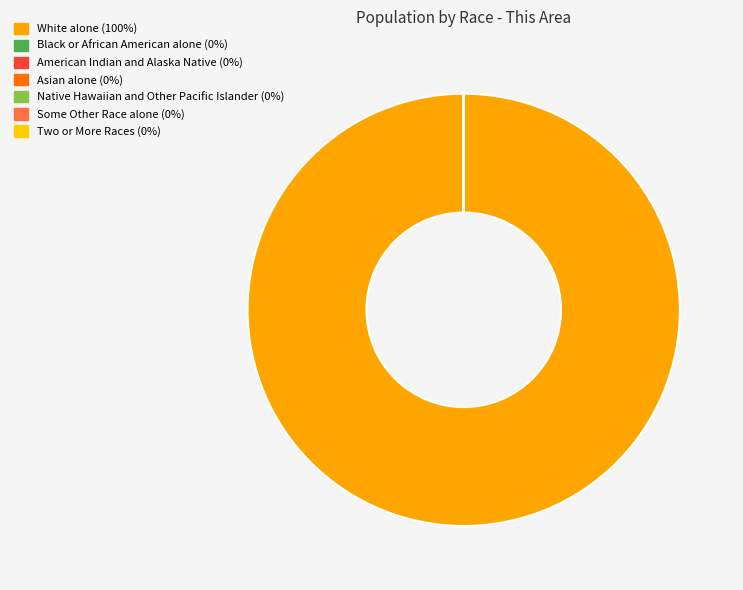

The Native Hawaiian and Other Pacific Islander slice represents 0% of the pie. True or false?

True